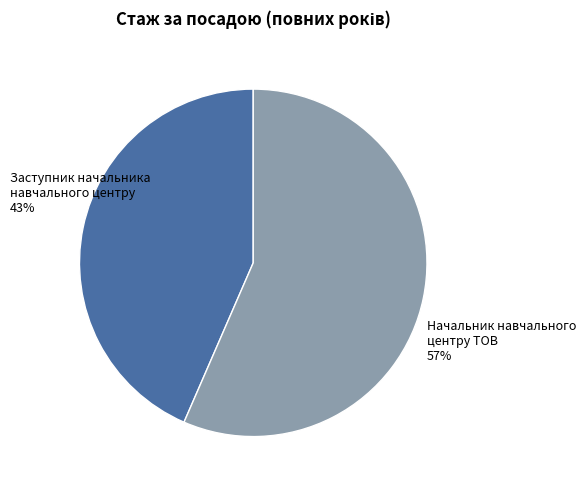

Is it true that Заступник начальника навчального центру is 30% of the pie?

False